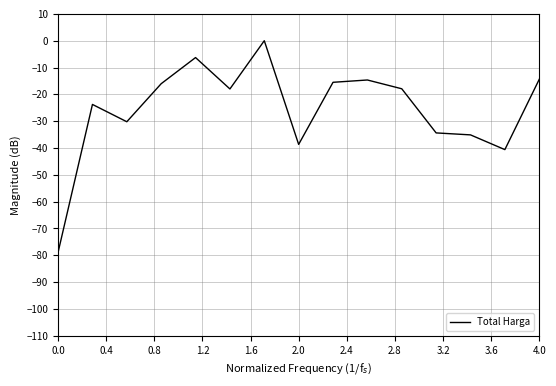

What is the minimum value shown in the chart?

-78.9